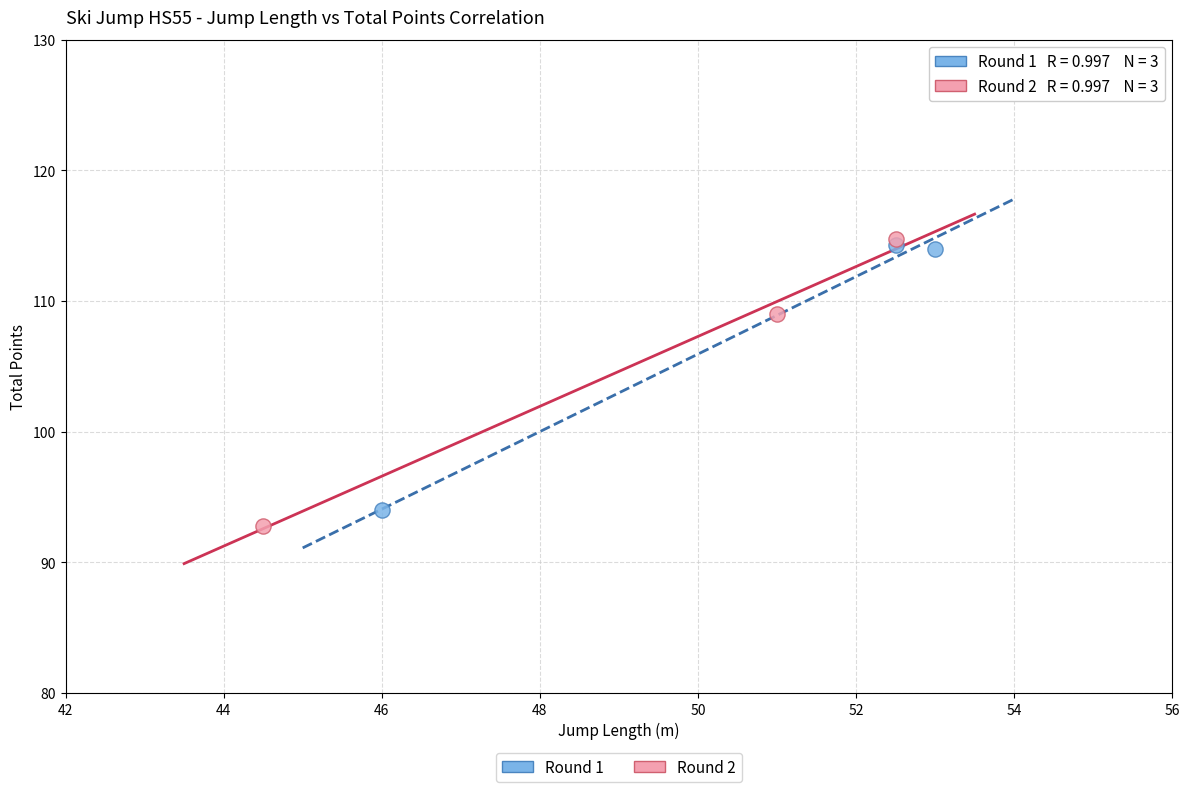

What are all the series names shown in the legend?

Round 1, Round 2